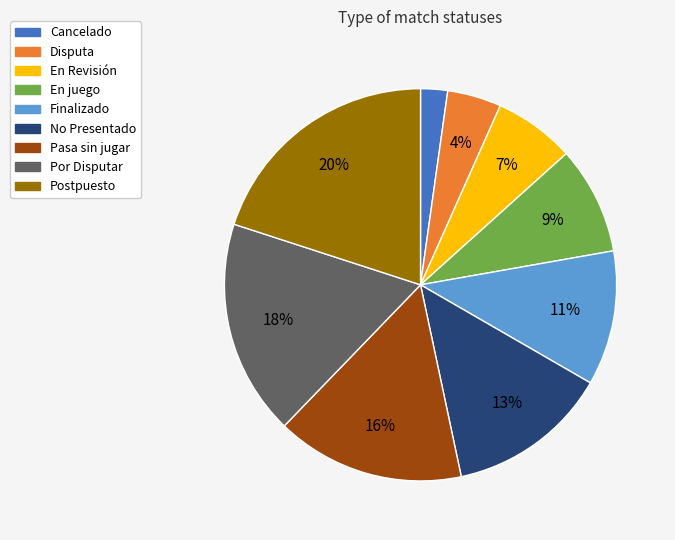

To the nearest percent, what is the combined percentage of Finalizado and Por Disputar?

29%